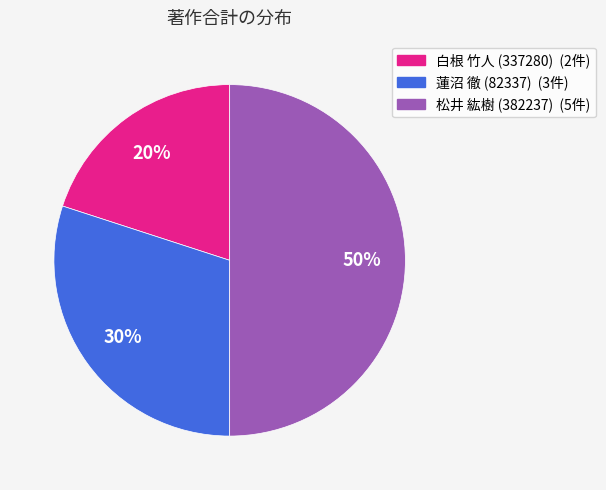

To the nearest percent, what is the combined percentage of 蓮沼 徹 (82337) and 白根 竹人 (337280)?

50%